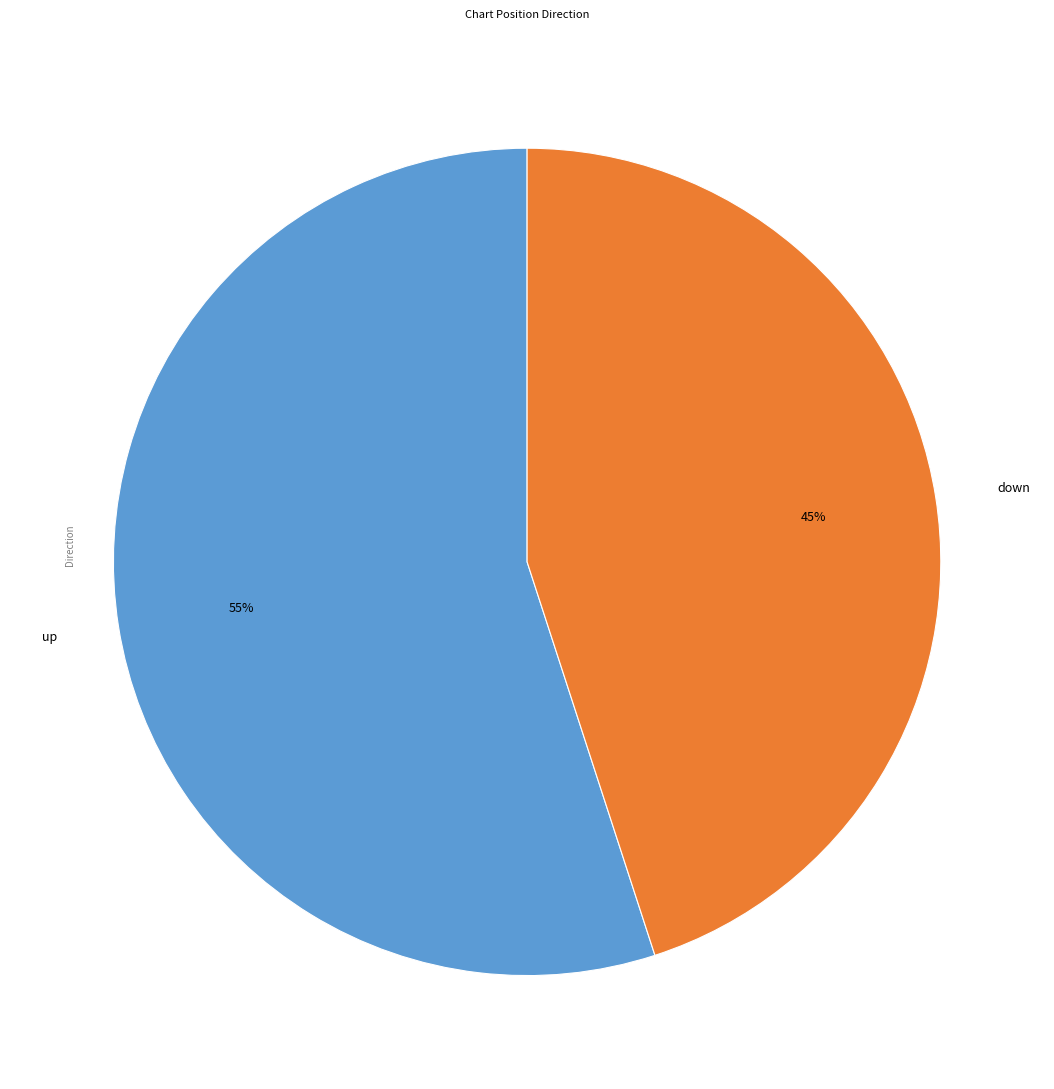

The up slice represents 55% of the pie. True or false?

True